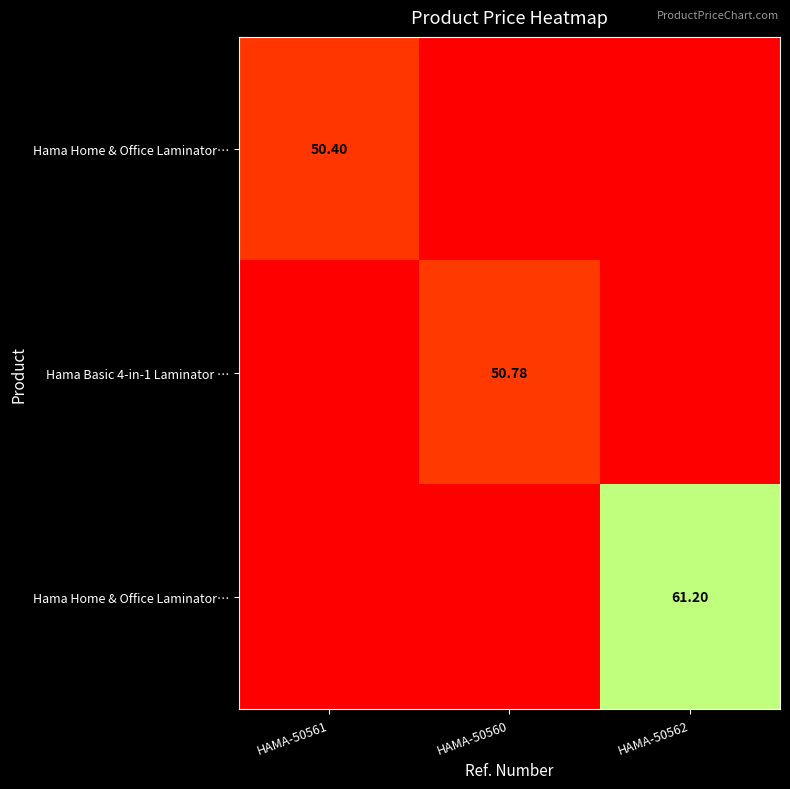

At how many categories does at least one series exceed 4?

3